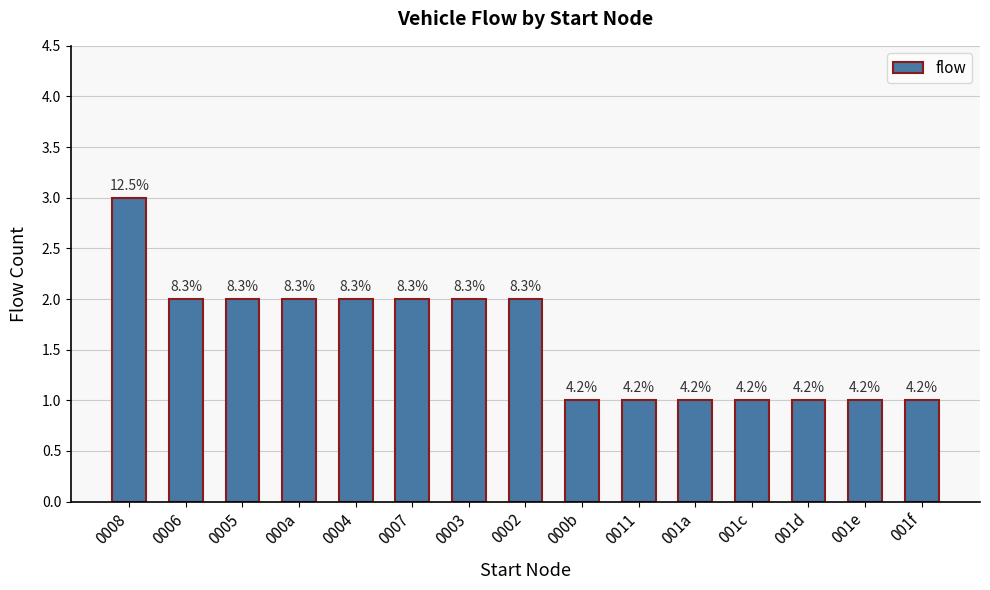

How many bars are there in total?

15